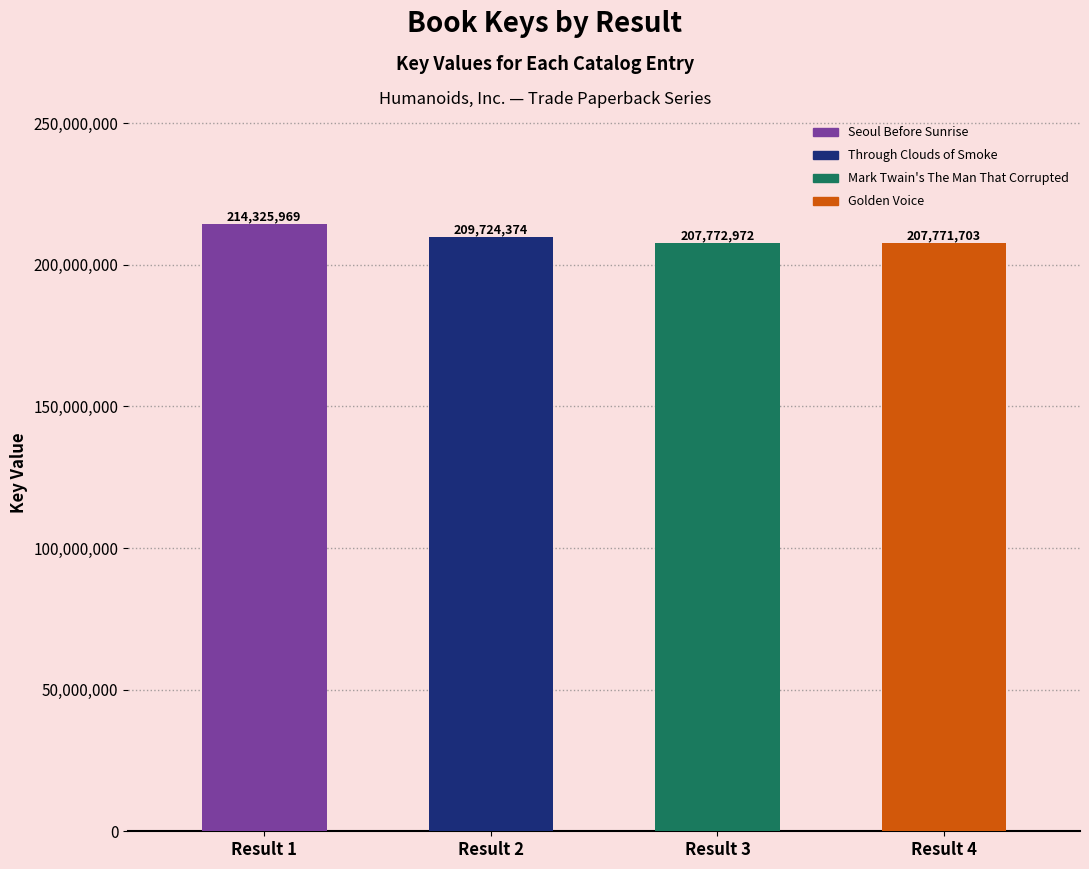

How many data points are less than 209724374?

2